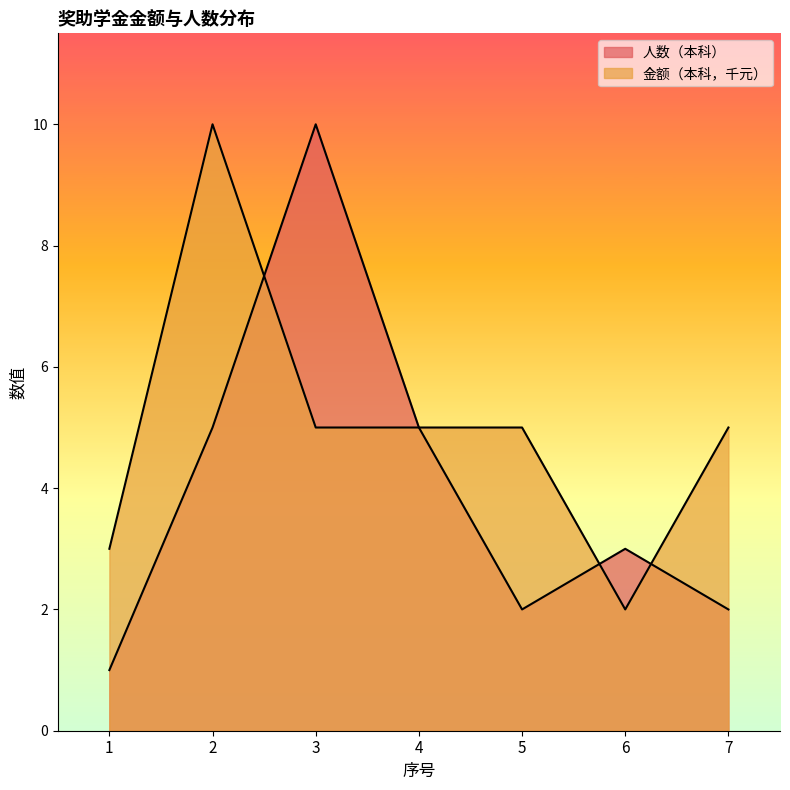

At which category does 人数（本科） reach its first local peak?

3